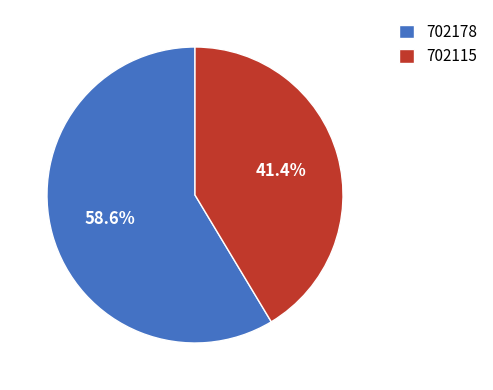

What is the majority slice?

702178